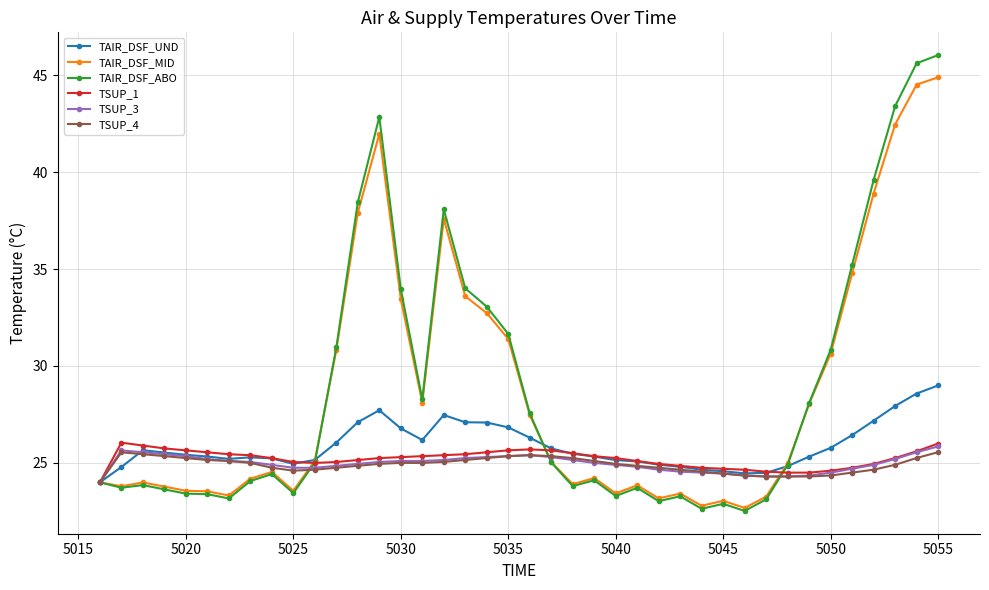

Which series has the widest spread of values?

TAIR_DSF_ABO